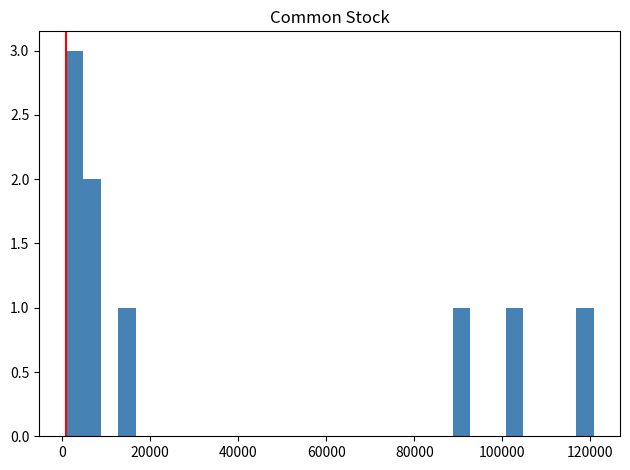

Read against the x-axis, roughly where is the centre of the tallest bar?

2000